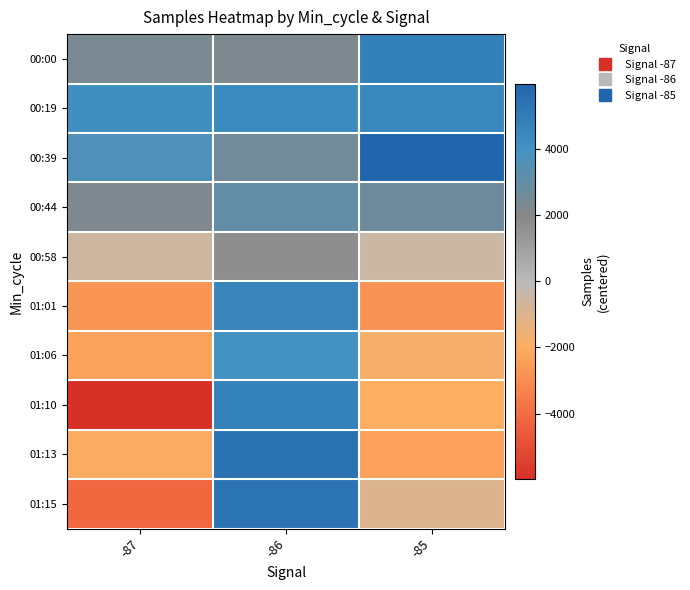

Reading right to left, what are all the values shown in this chart?

00:00: -85=4790.5	-86=2210.5	-87=2365.5
00:19: -85=4468.5	-86=4303.5	-87=4132.5
00:39: -85=5980.5	-86=2586.5	-87=3613.5
00:44: -85=2747.5	-86=3082.5	-87=2226.5
00:58: -85=-482.5	-86=1714.5	-87=-574.5
01:01: -85=-2764.5	-86=4610.5	-87=-2740.5
01:06: -85=-1736.5	-86=4014.5	-87=-2313.5
01:10: -85=-1994.5	-86=4744.5	-87=-5980.5
01:13: -85=-2361.5	-86=5407.5	-87=-1946.5
01:15: -85=-987.5	-86=5356.5	-87=-4121.5